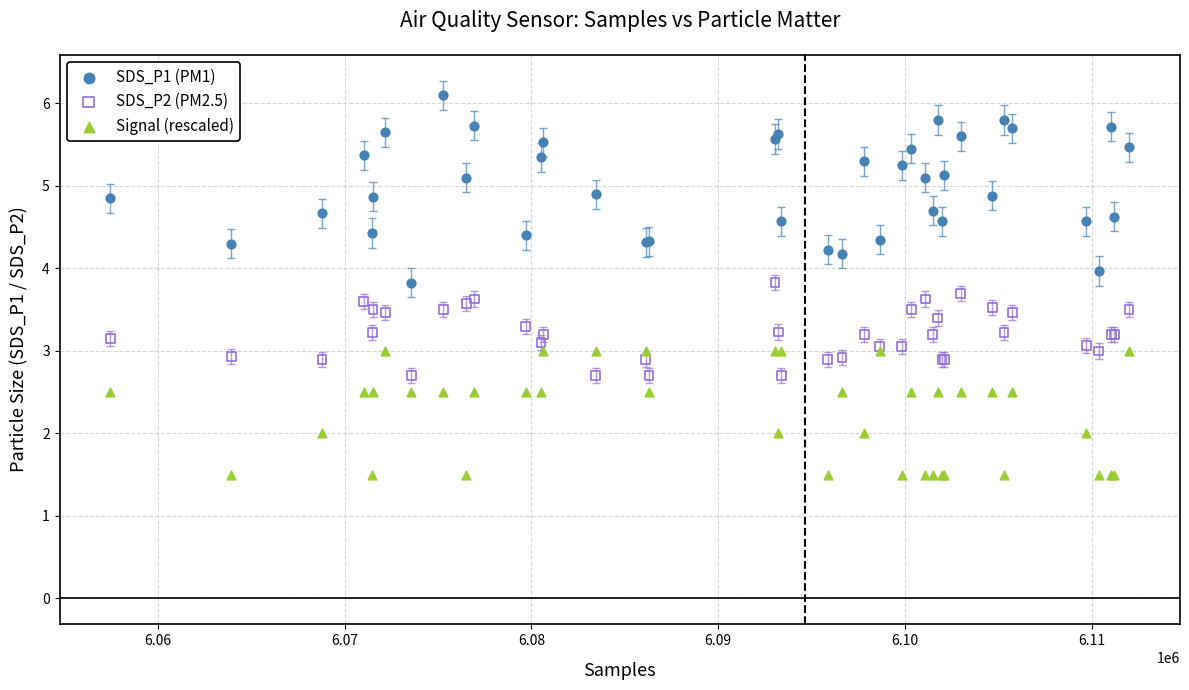

What is the X range (max minus min) for the scatter plot?

54551.0